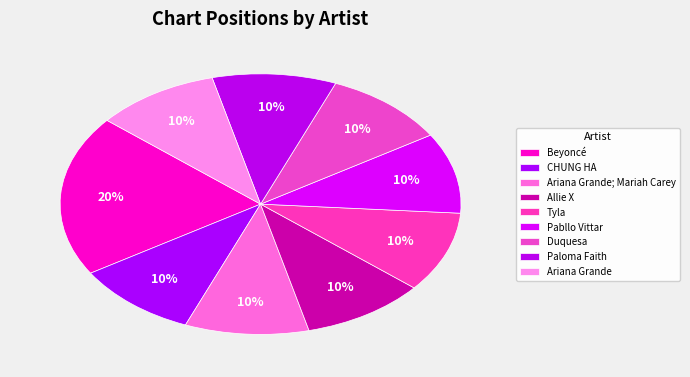

To the nearest percent, what is the combined percentage of CHUNG HA and Ariana Grande?

20%